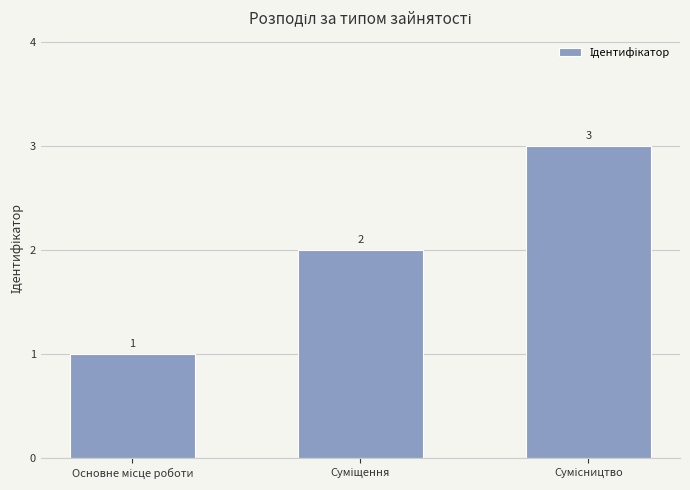

What is the sum of all values?

6